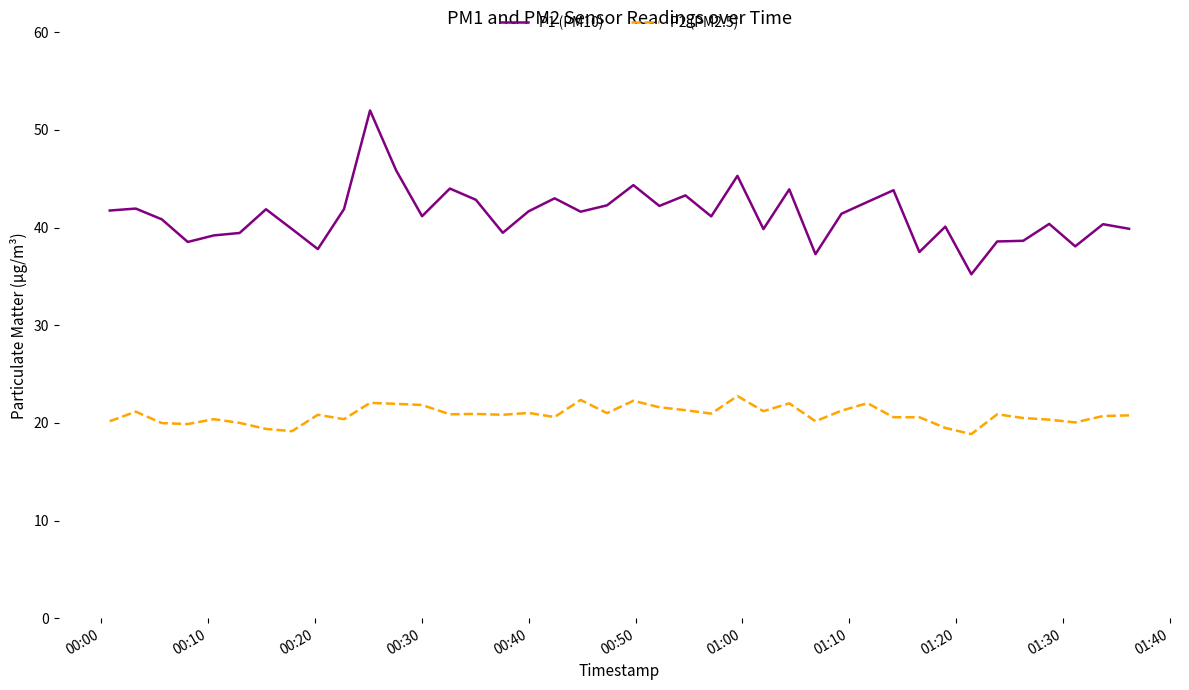

What is the difference between the maximum and minimum values in the P1 (PM10) series?

16.8